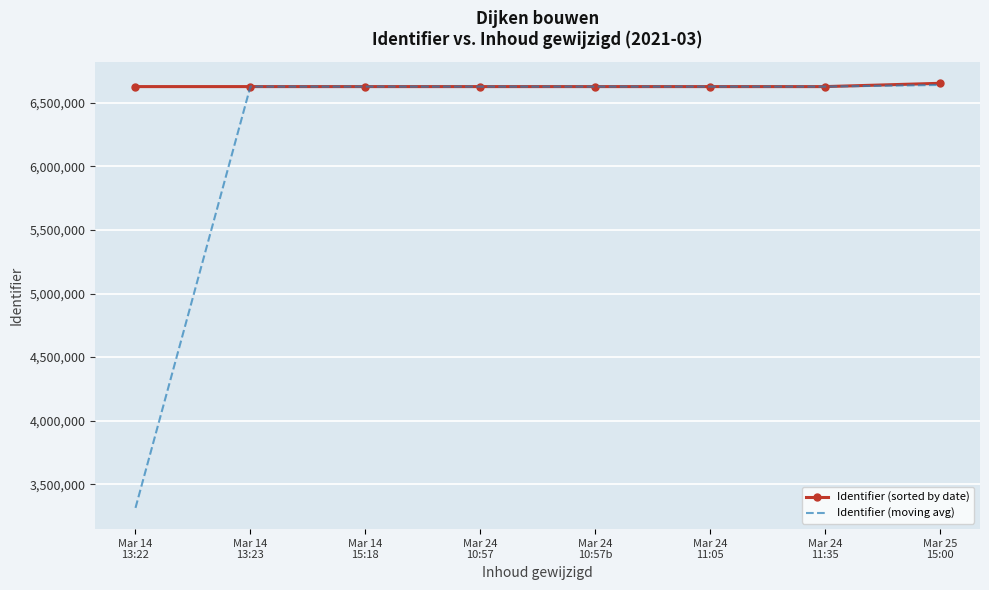

What is the sum of the Identifier (moving avg) values at Mar 25
15:00 and Mar 14
13:23?

13267707.5